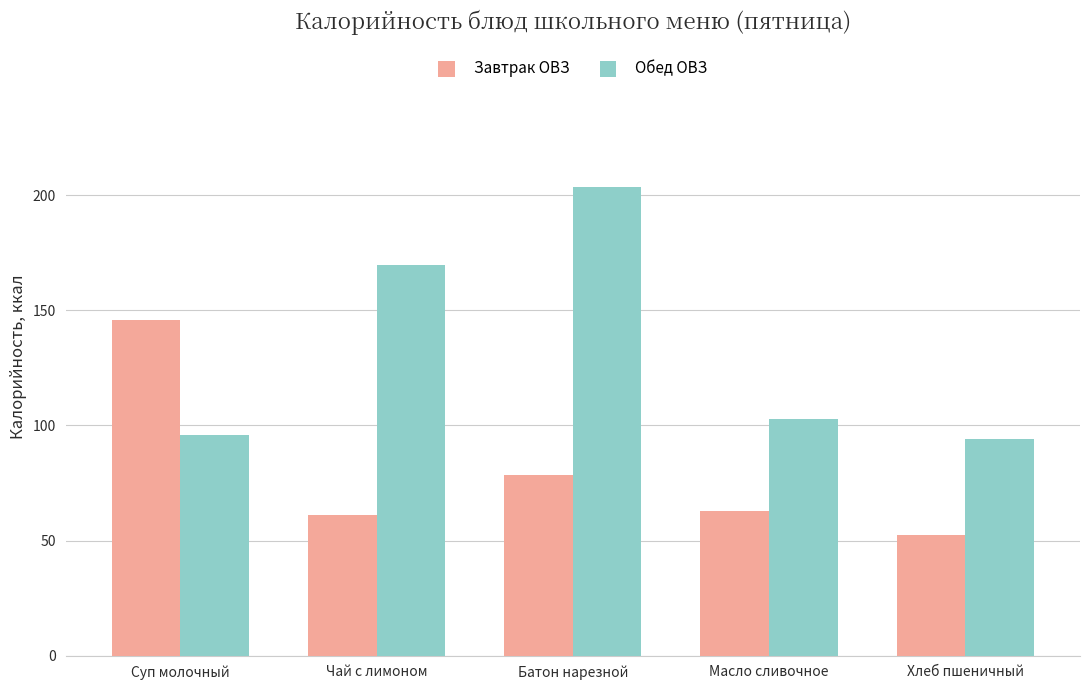

Which series has the largest range (max minus min)?

Обед ОВЗ